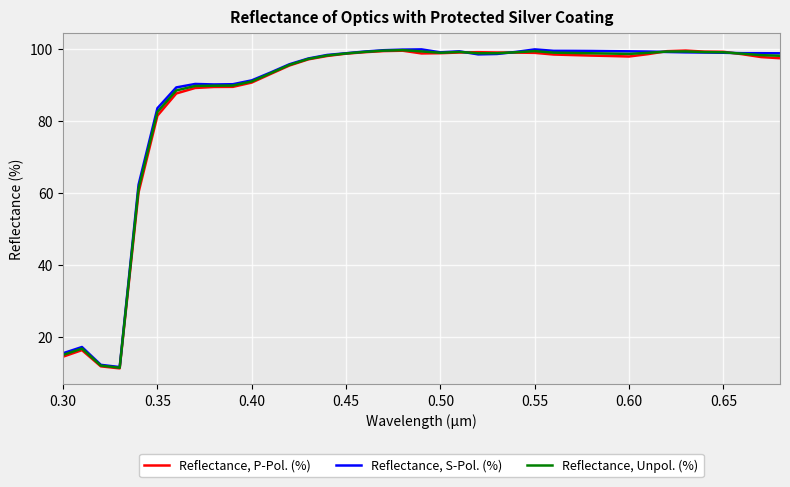

What is the sum of all Reflectance, P-Pol. (%) values?

3395.6